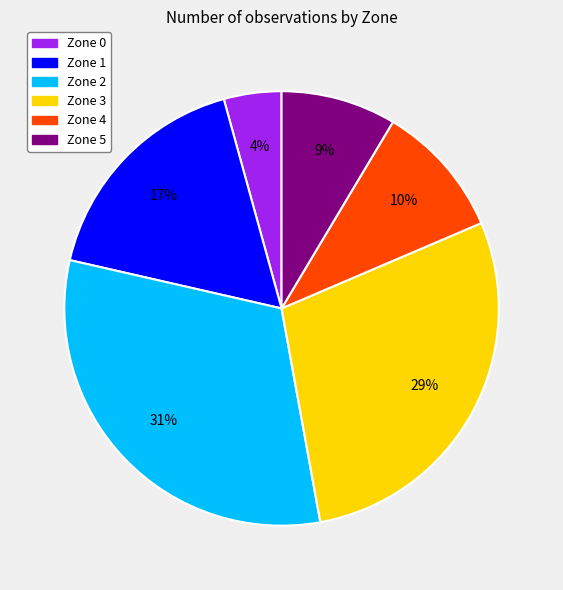

What is the ratio of the value at Zone 3 to the value at Zone 1?

1.7